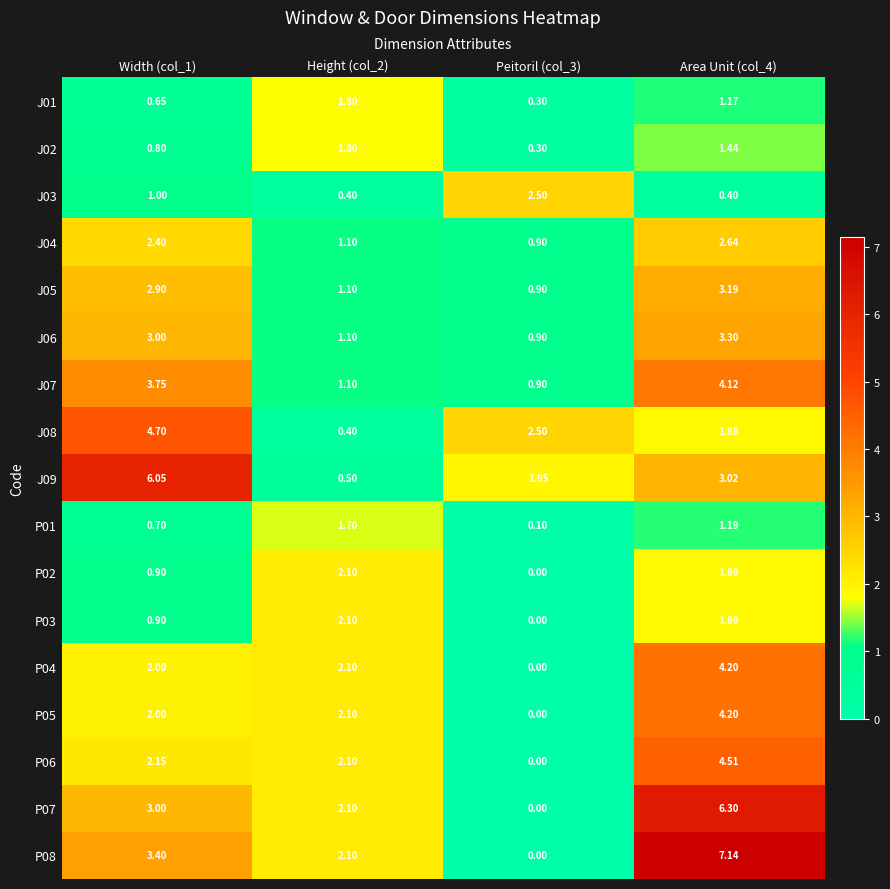

Is the value of J06 at Area Unit (col_4) greater than the value of P01 at Width (col_1)?

Yes